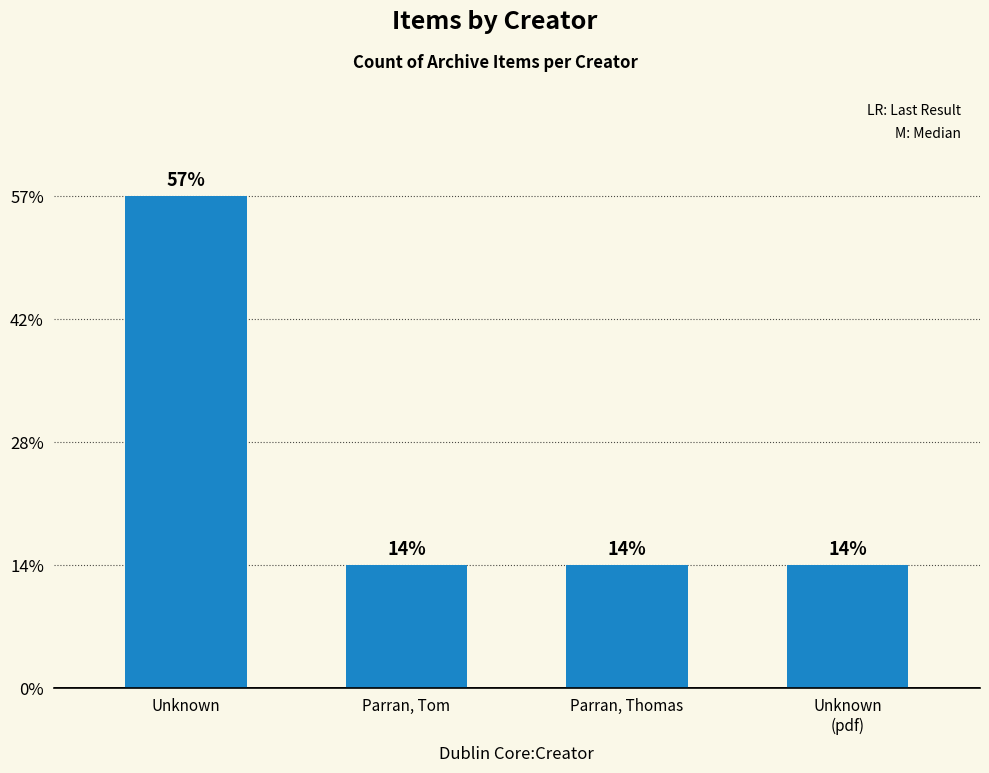

At which category does the chart reach its peak across all series?

Unknown